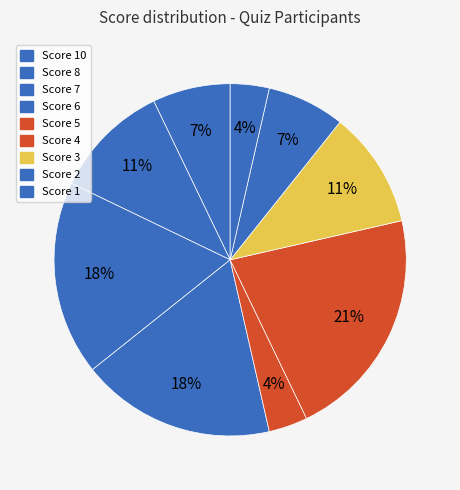

Is there any slice that represents more than half of the pie?

No